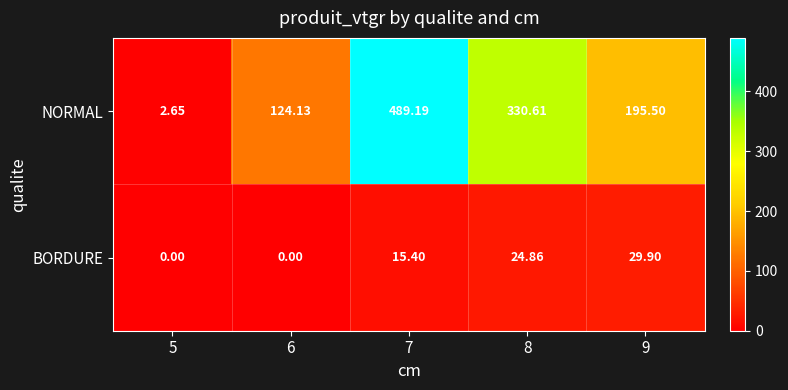

Which series has the largest range (max minus min)?

NORMAL